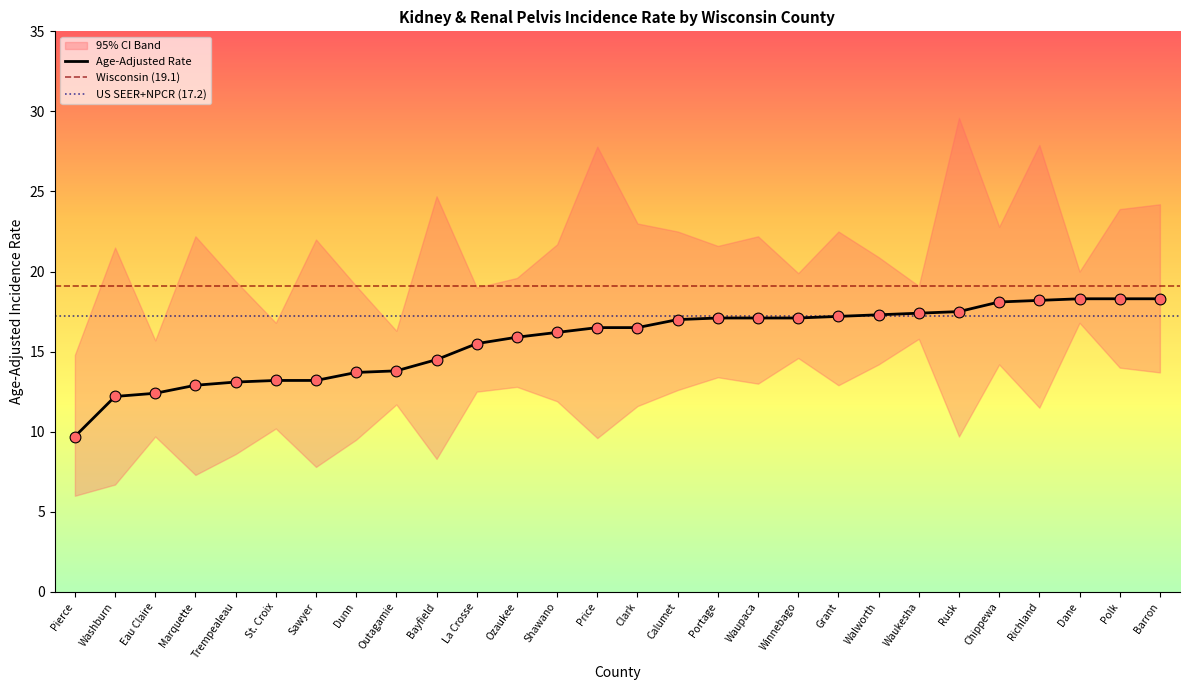

Which series has the widest spread of Y values?

Upper 95% CI